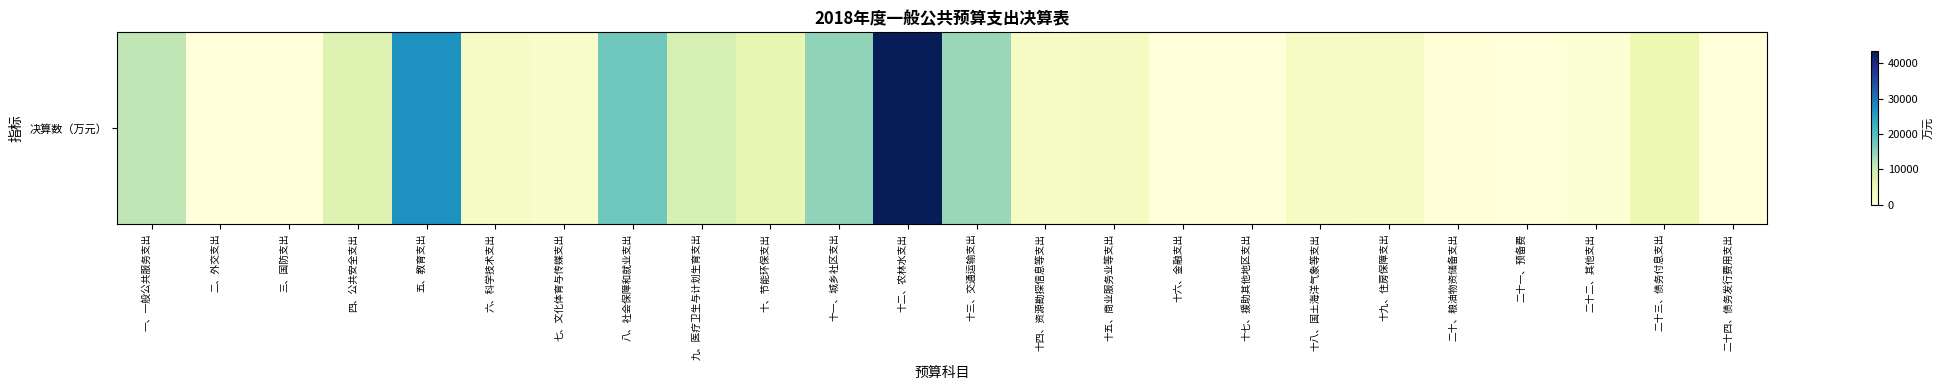

Which category has the lowest value across all series?

二、外交支出